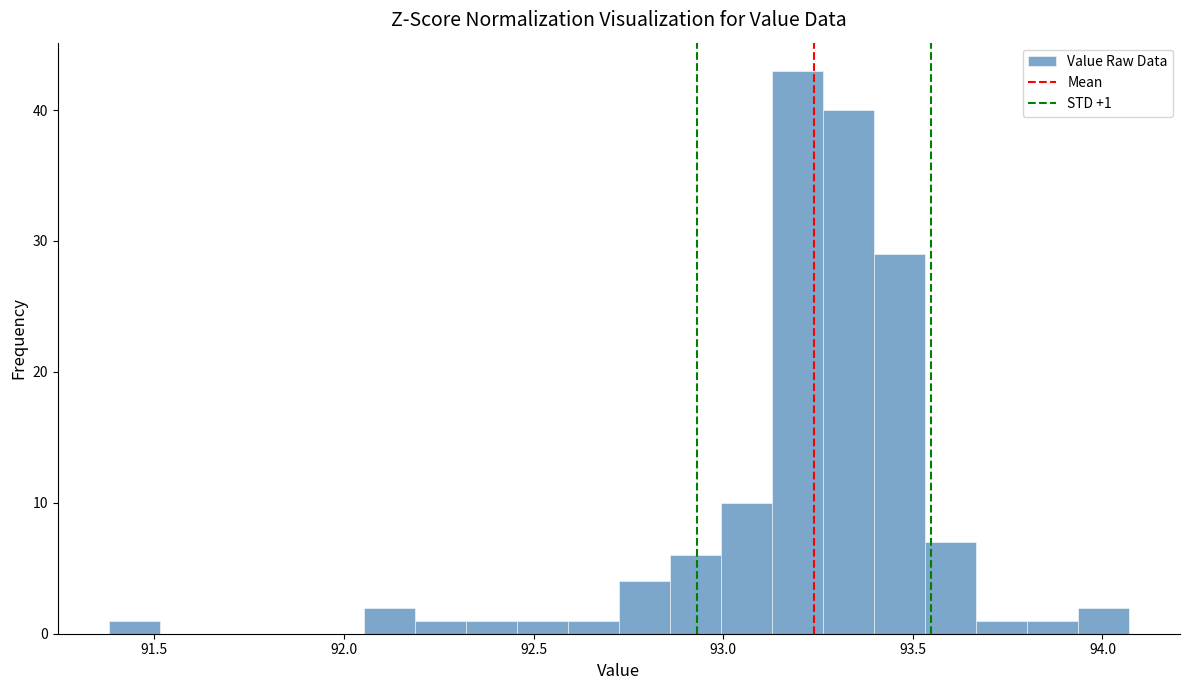

Around what value on the x-axis is the tallest bar? Give the approximate position of its centre, as read against the axis.

93.20